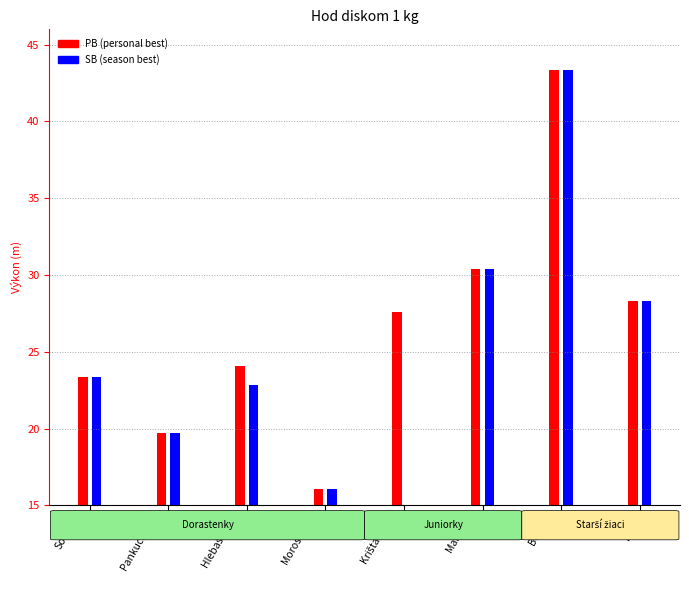

What is the difference between the SB values at Dorastenky
Hlebašková and Starší žiaci
Bovan?

20.6